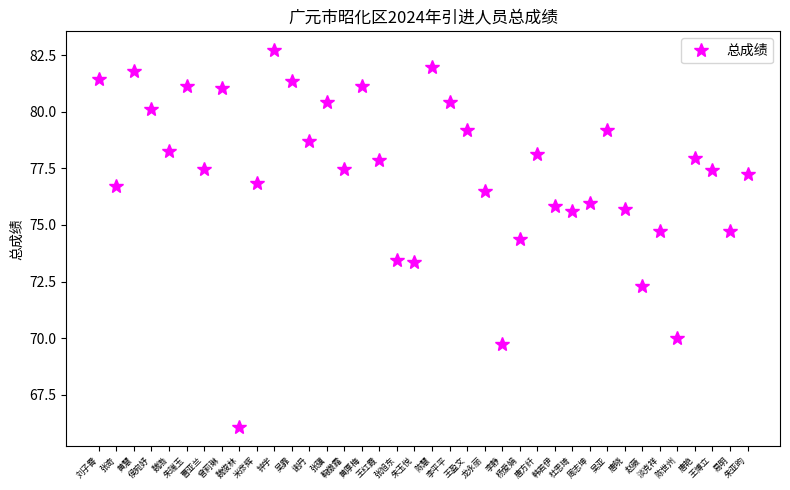

True or false: the data has more than 0 interior local peaks.

True